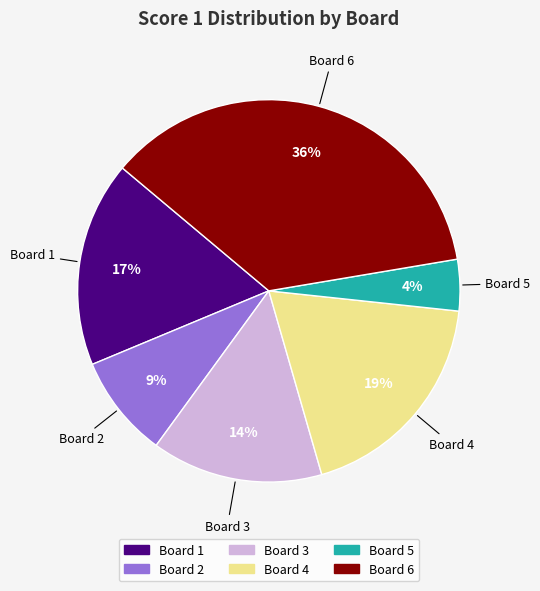

Is it true that Board 6 is 25% of the pie?

False